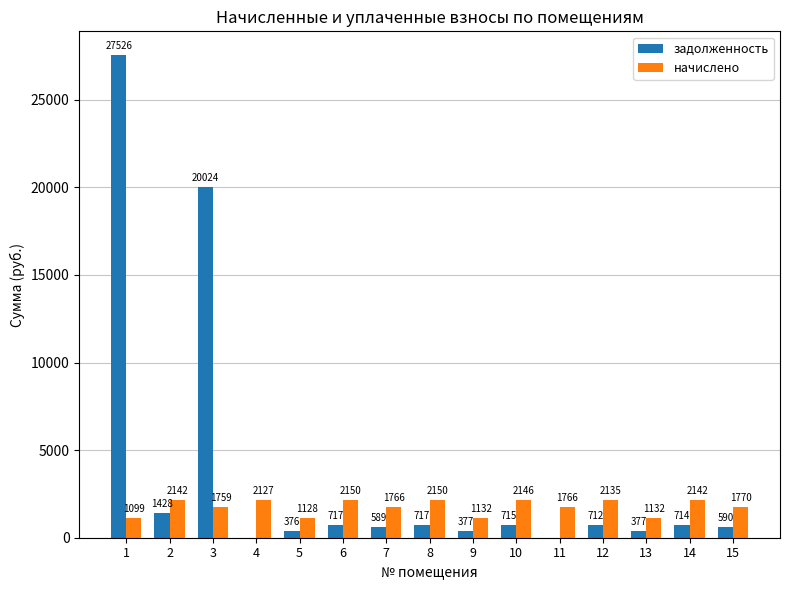

What is the average value of the начислено series?

1769.5